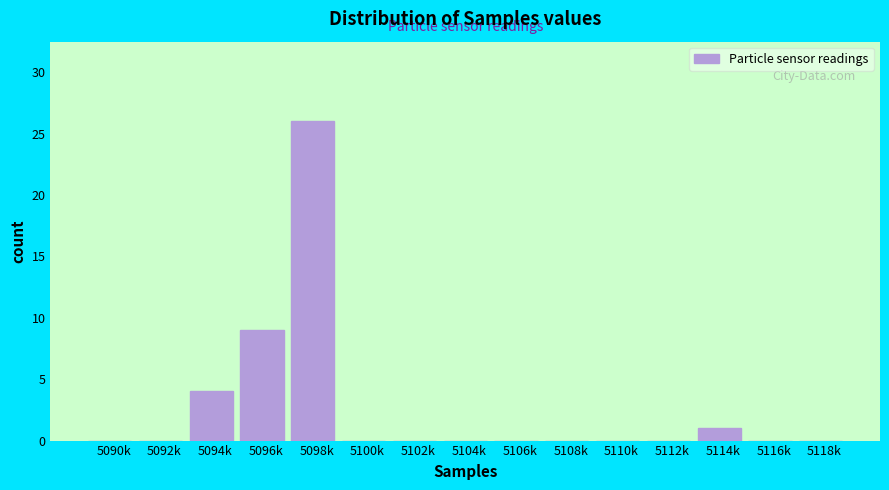

Reading right to left, list all the values displayed in this chart.

5118k=0	5116k=0	5114k=1	5112k=0	5110k=0	5108k=0	5106k=0	5104k=0	5102k=0	5100k=0	5098k=26	5096k=9	5094k=4	5092k=0	5090k=0